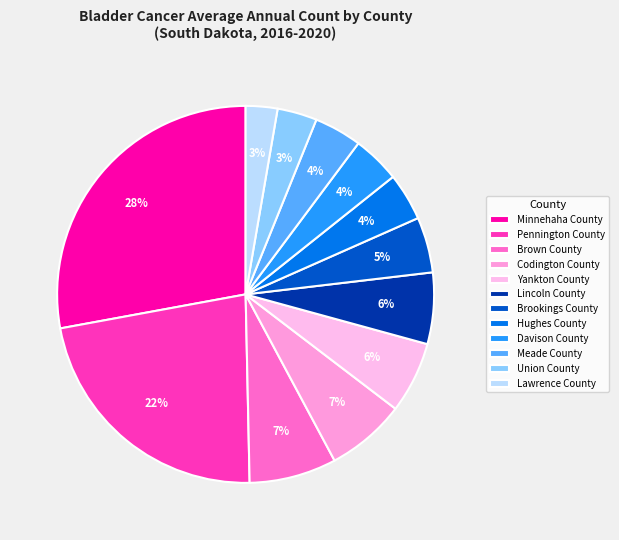

Count the number of slices in the pie.

12